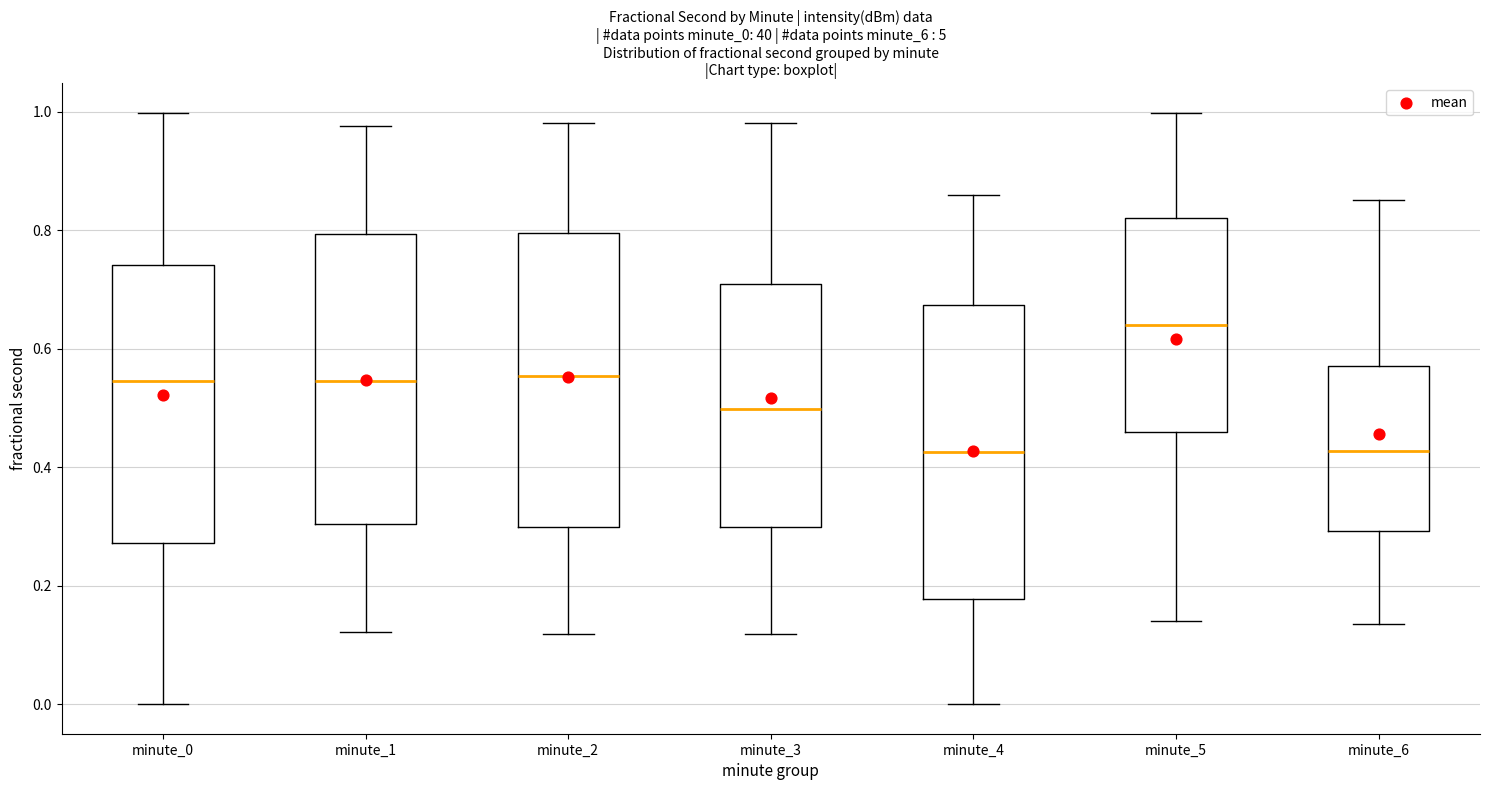

Where does the median line of the box for minute_1 sit on the y-axis? The values are not printed on the chart, so give them approximately, as read against the axis.

0.54